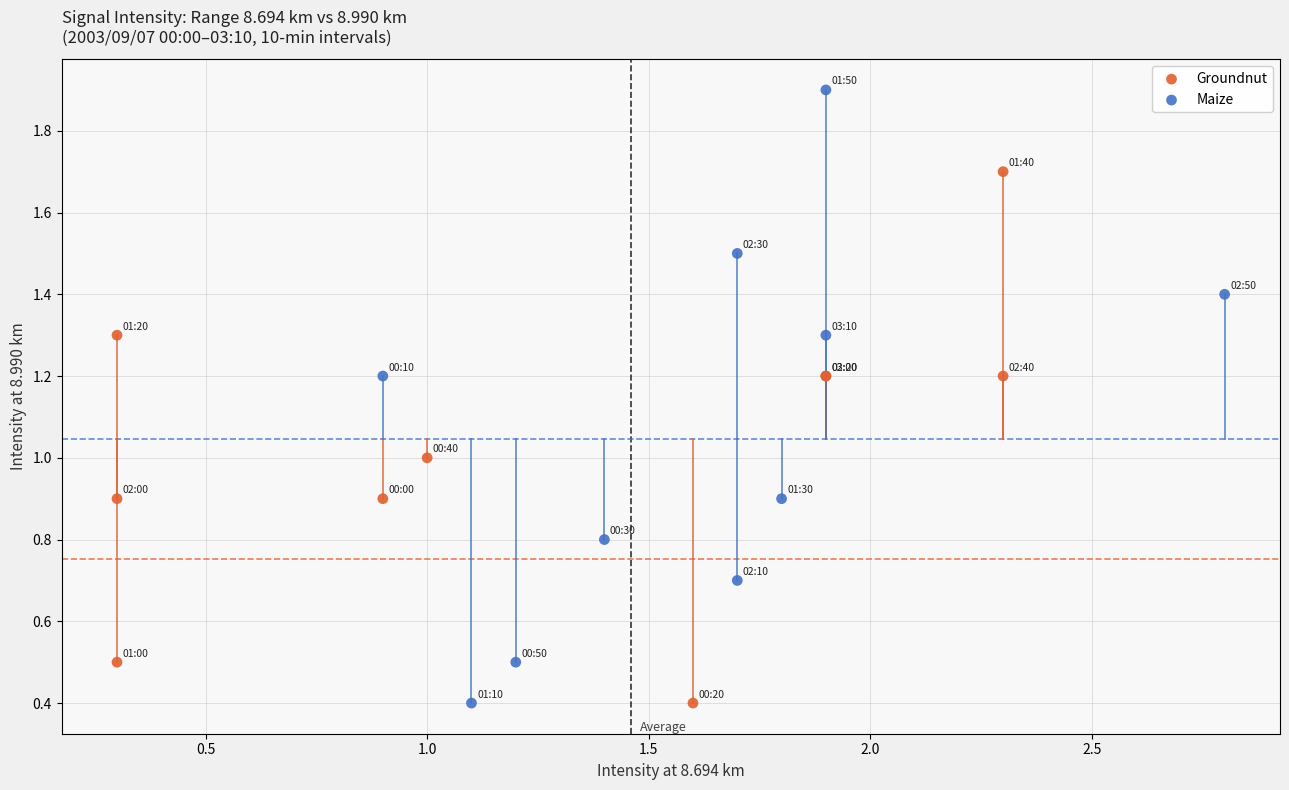

What are all the series names shown in the legend?

Groundnut, Maize